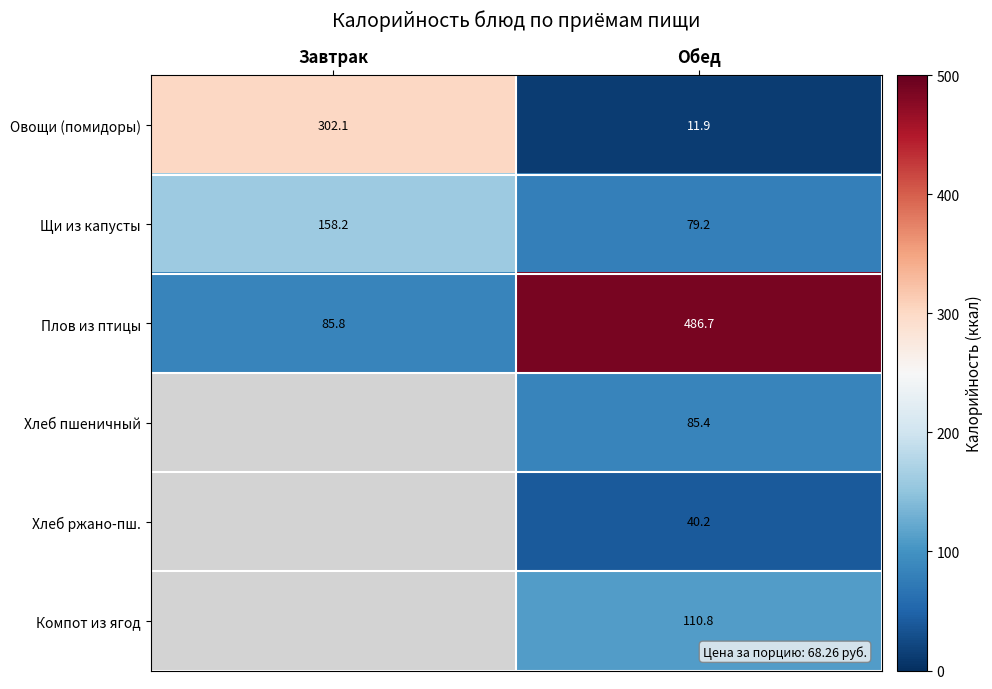

At Обед, list the series in order from largest to smallest.

Плов из птицы, Компот из ягод, Хлеб пшеничный, Щи из капусты, Хлеб ржано-пш., Овощи (помидоры)